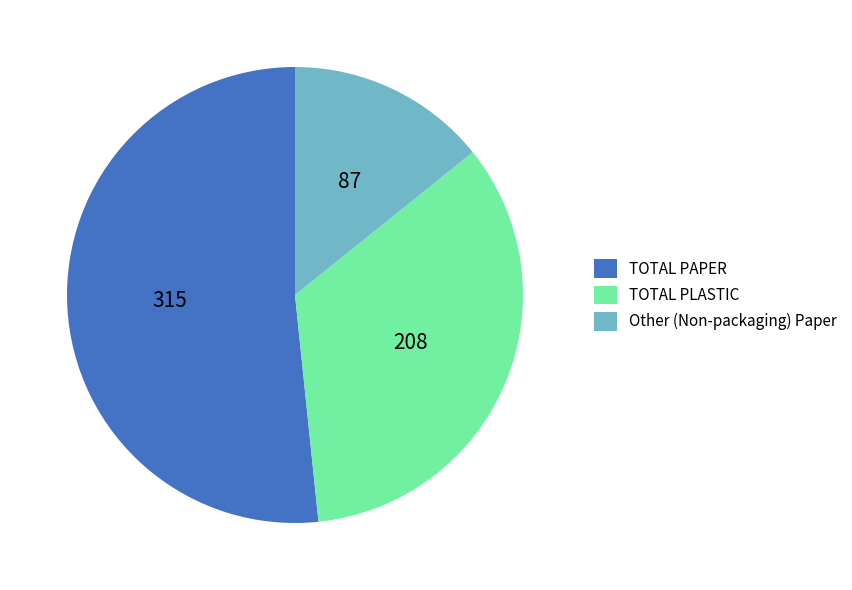

Approximately how many times larger is the value at TOTAL PLASTIC compared to Other (Non-packaging) Paper?

2.4